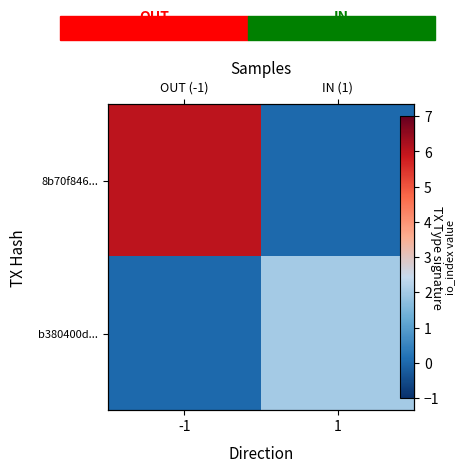

The b380400d... series shows 1 at -1. True or false?

False